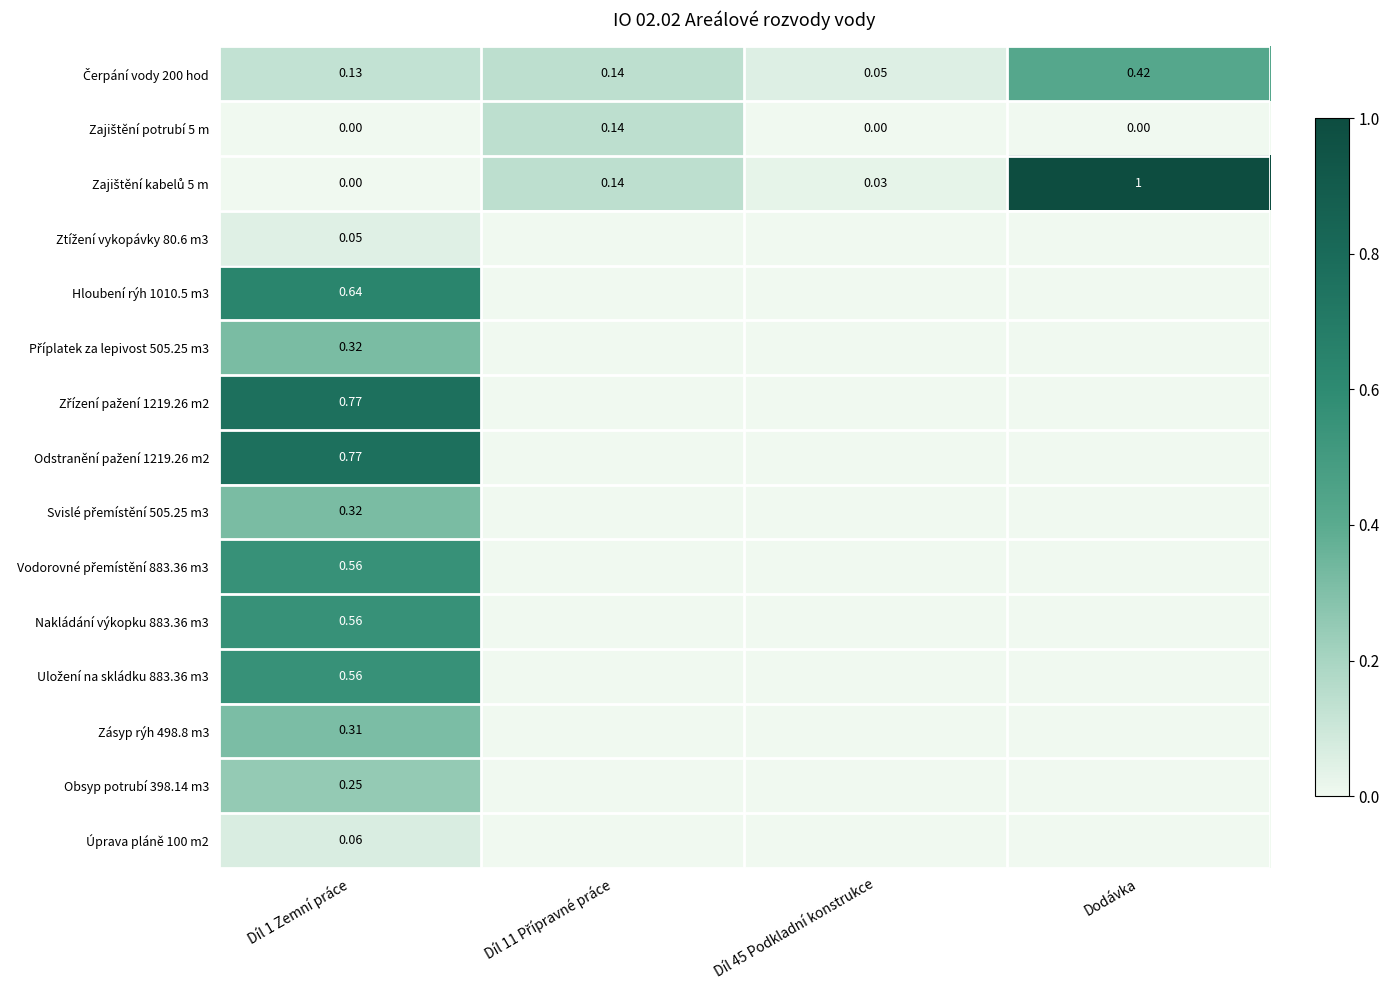

What is the total value across all series at Díl 45 Podkladní konstrukce?

0.1